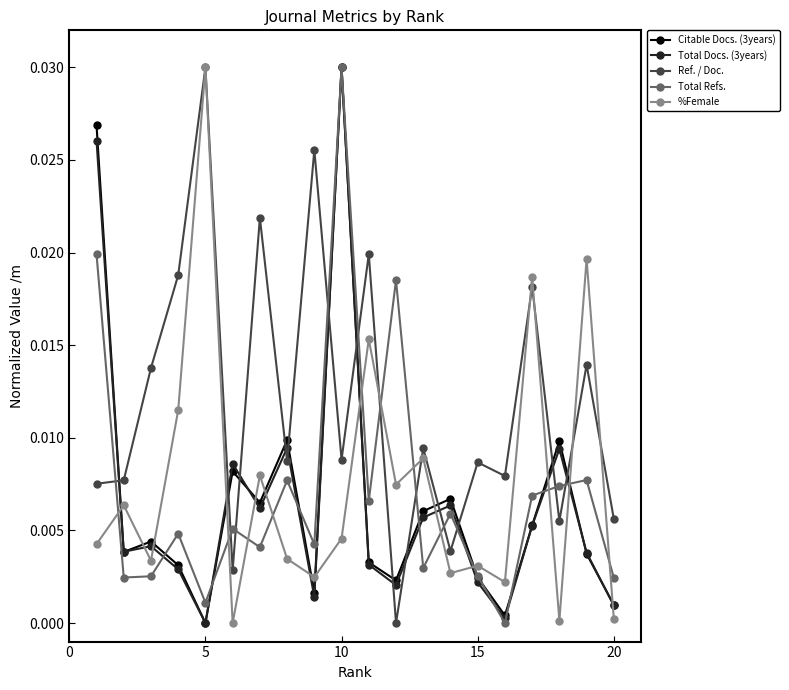

How many interior local peaks does the Ref. / Doc. series have?

8